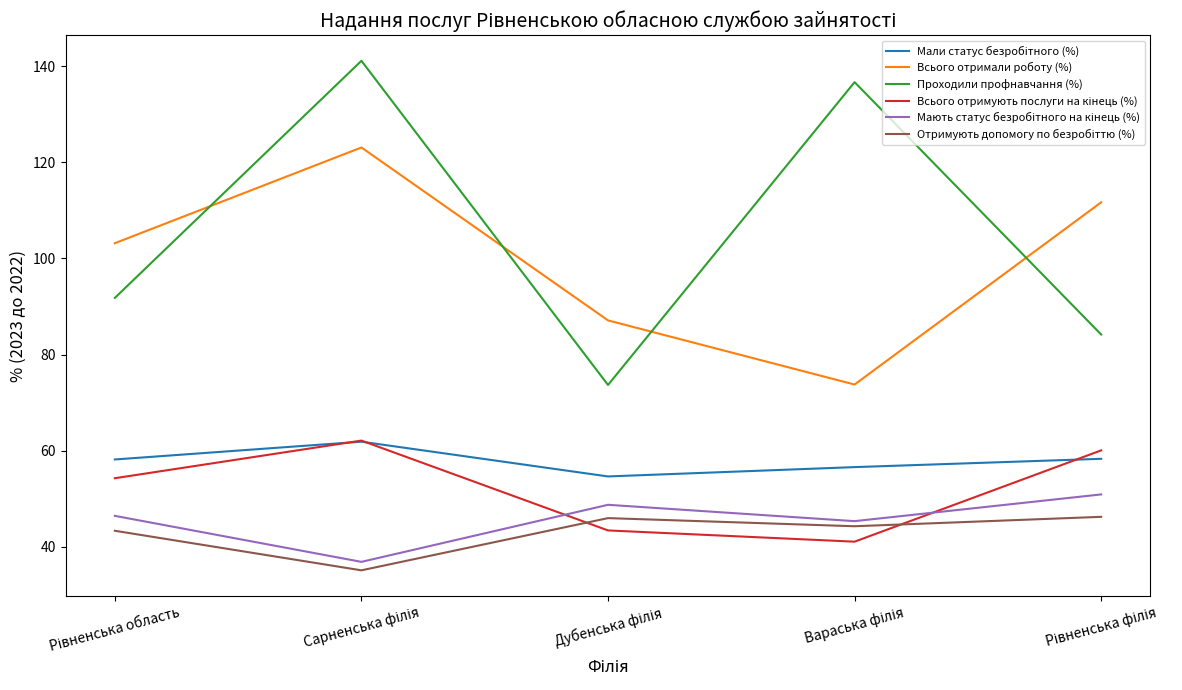

Which series has the largest range (max minus min)?

Проходили профнавчання (%)